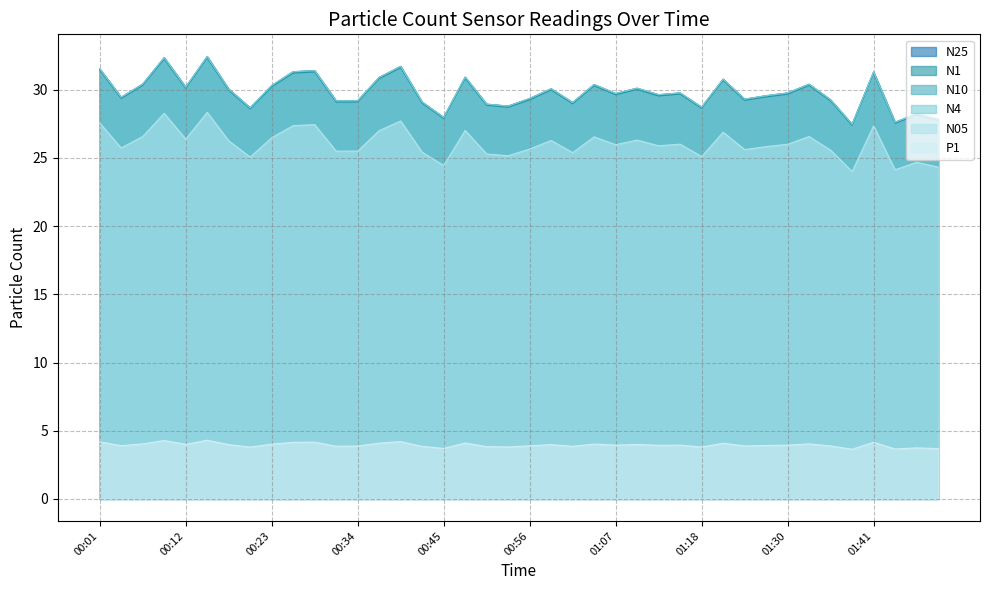

How many data points in N10 are above 29?

31